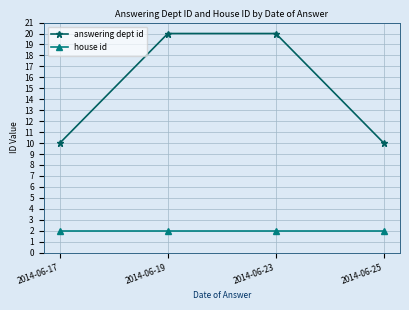

What is the sum of the answering dept id values at 2014-06-23 and 2014-06-25?

30